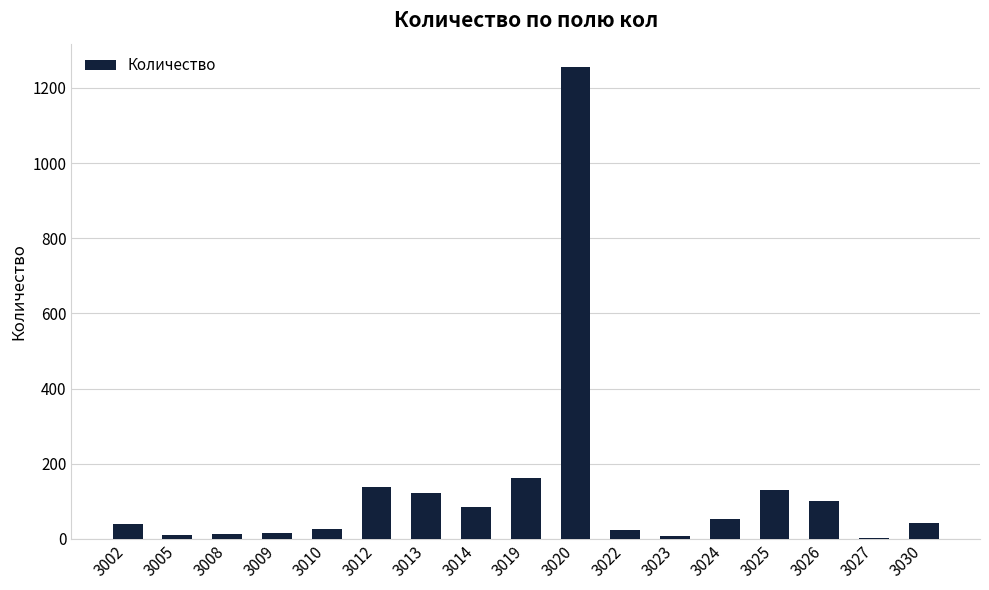

What is the sum of all values?

2232